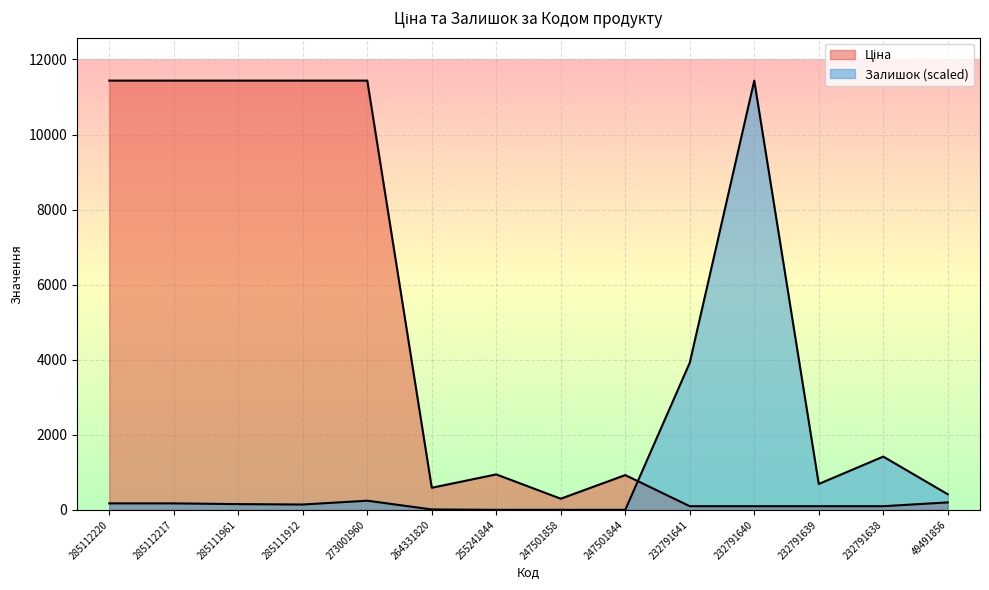

How many values in the Ціна series exceed 925?

7